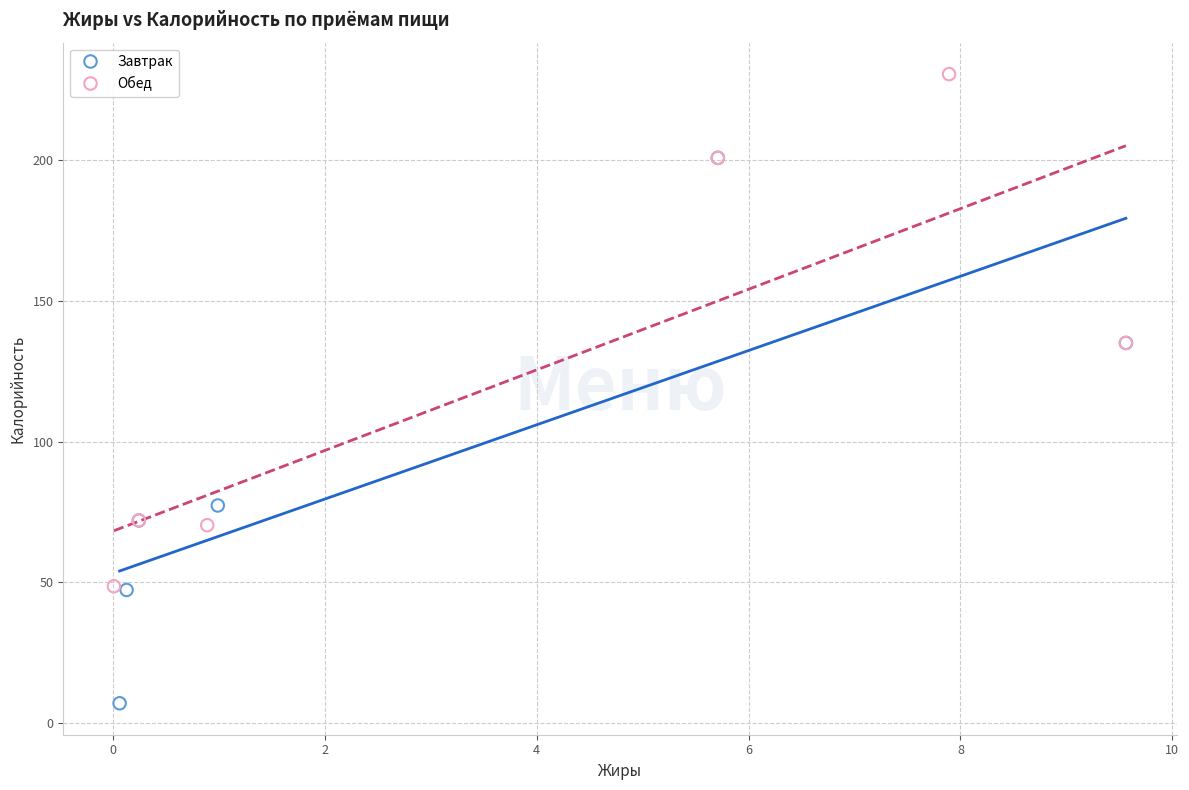

Which series reaches the maximum Y coordinate?

Обед